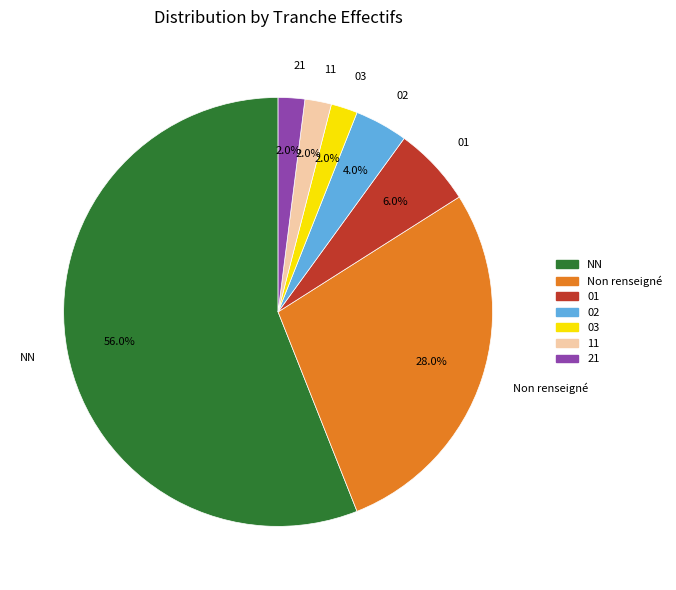

Is there any slice that represents more than half of the pie?

Yes